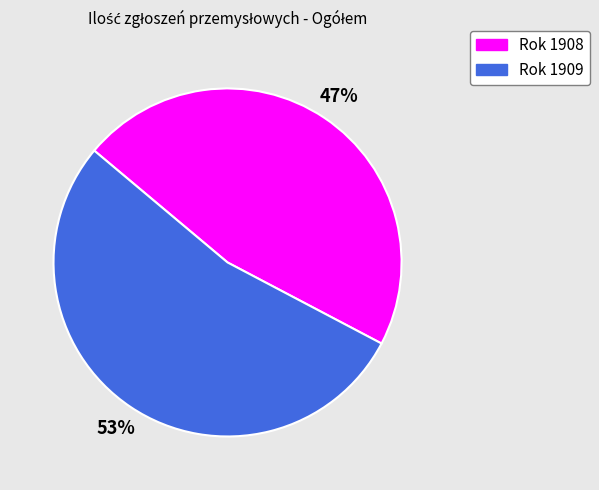

How many segments does this pie chart have?

2